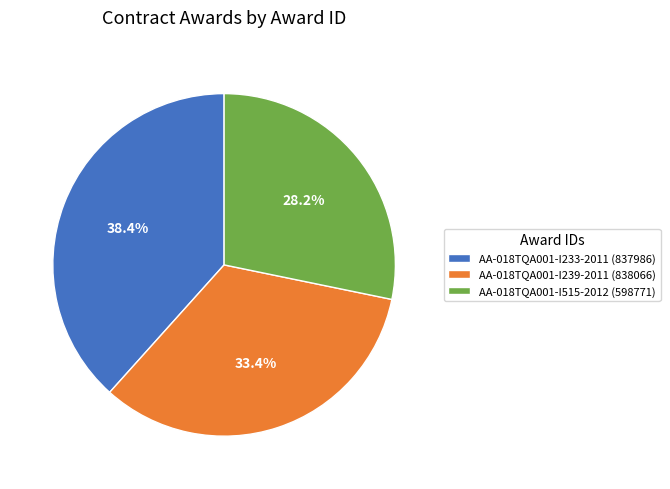

Rank the categories by value from lowest to highest.

AA-018TQA001-I515-2012 (598771), AA-018TQA001-I239-2011 (838066), AA-018TQA001-I233-2011 (837986)